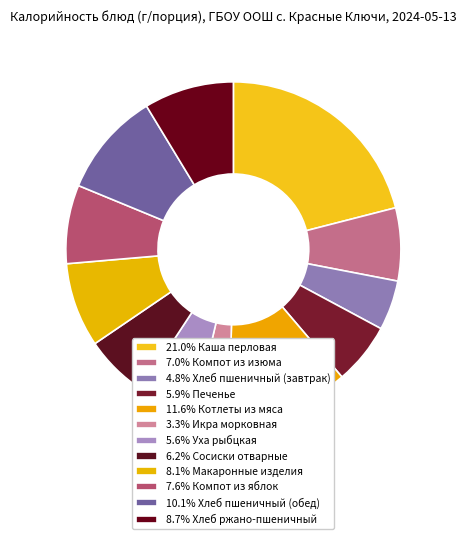

Is there a majority slice in this chart?

No